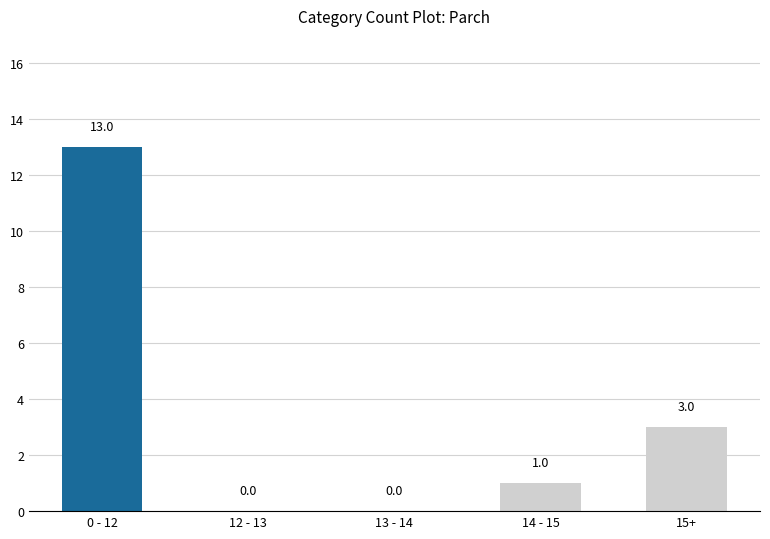

The value at 12 - 13 is 8. True or false?

False